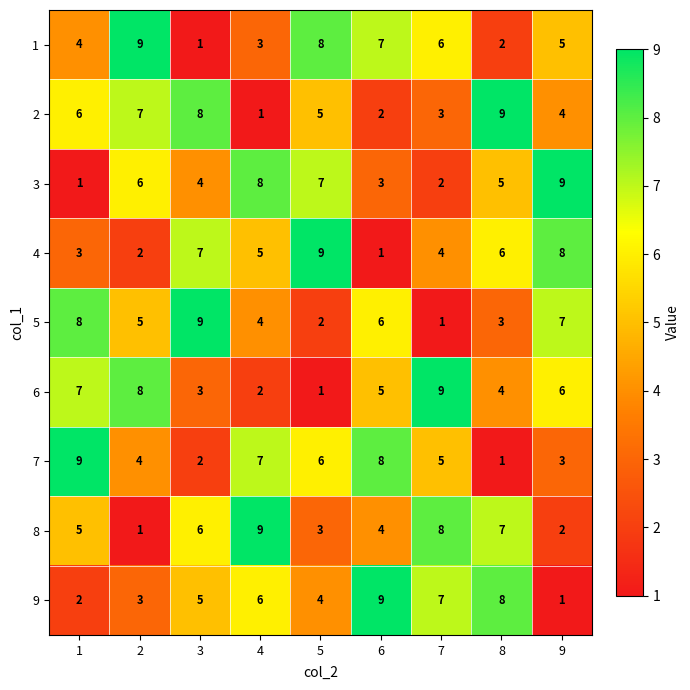

How many distinct data groups are displayed?

9